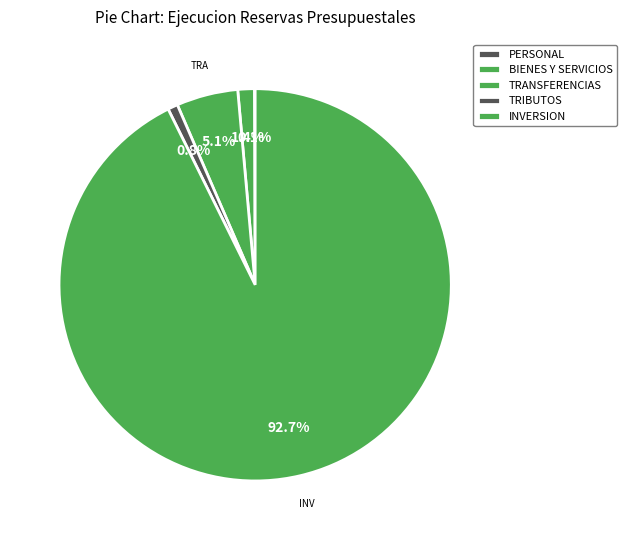

How many slices are in this pie chart?

5